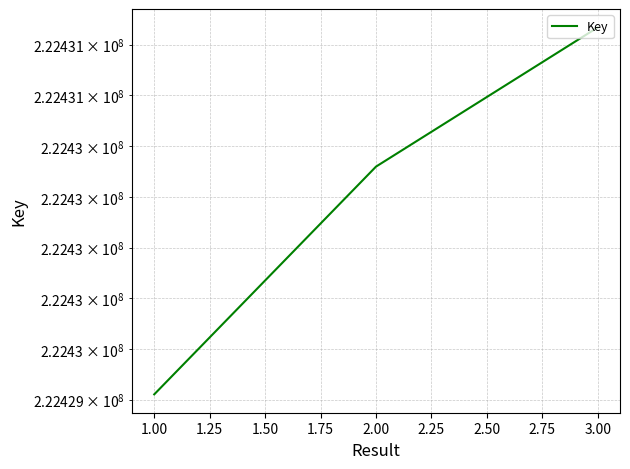

What is the greatest value displayed?

222430868